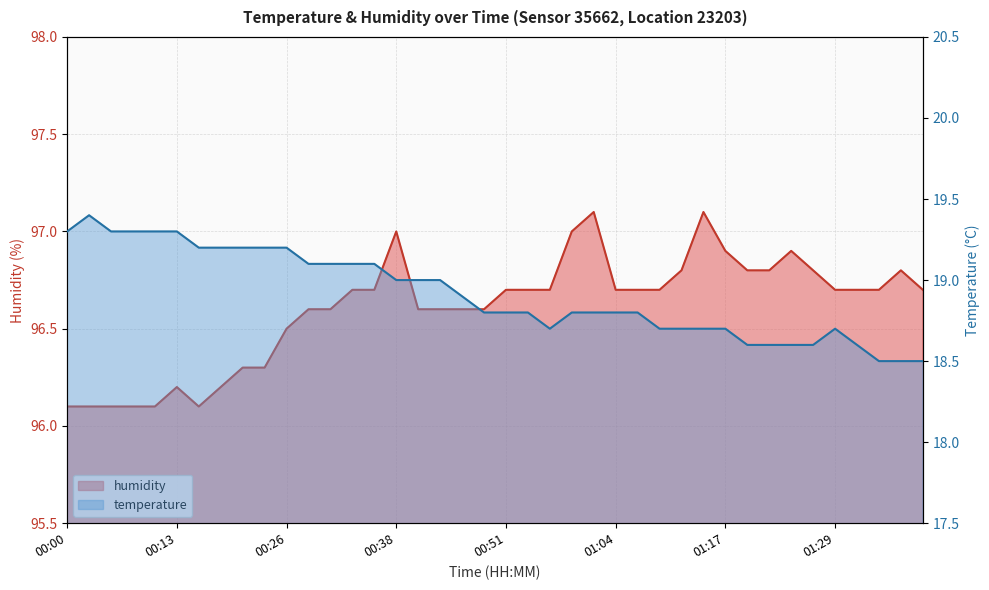

What is the maximum value for humidity?

97.1